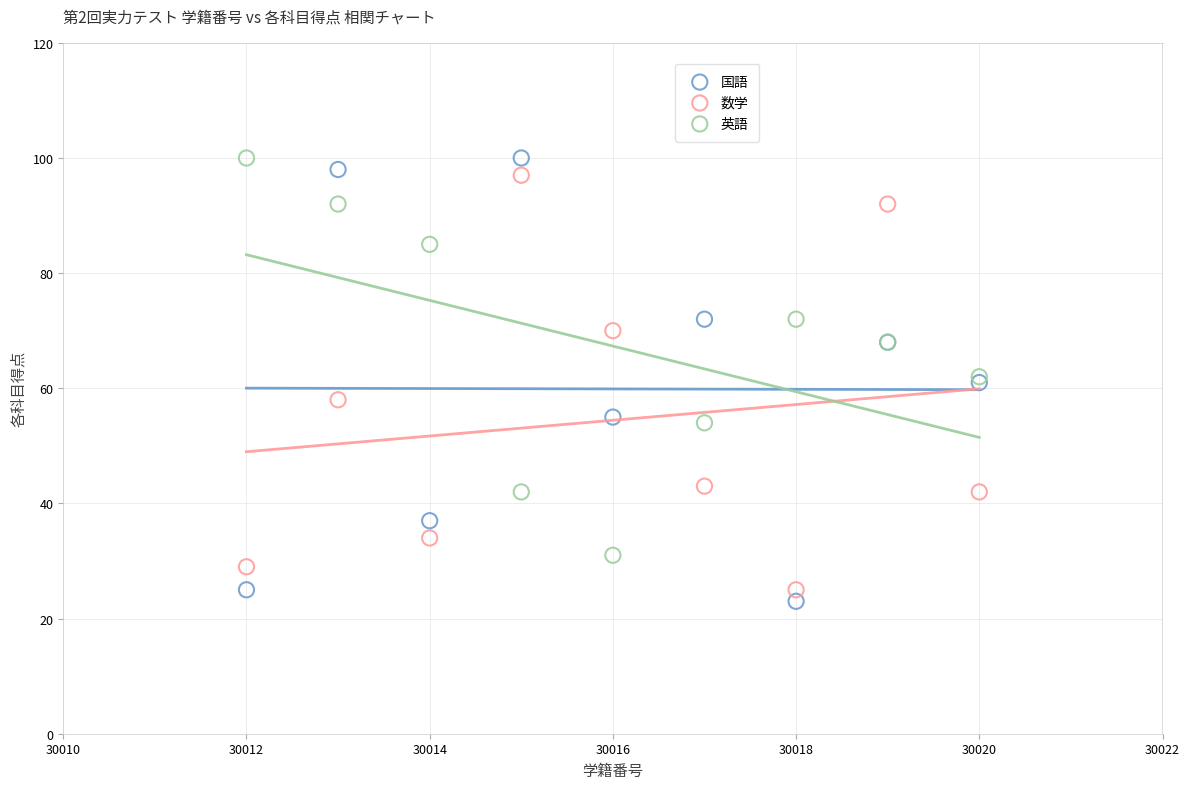

Which series has the widest spread of Y values?

国語